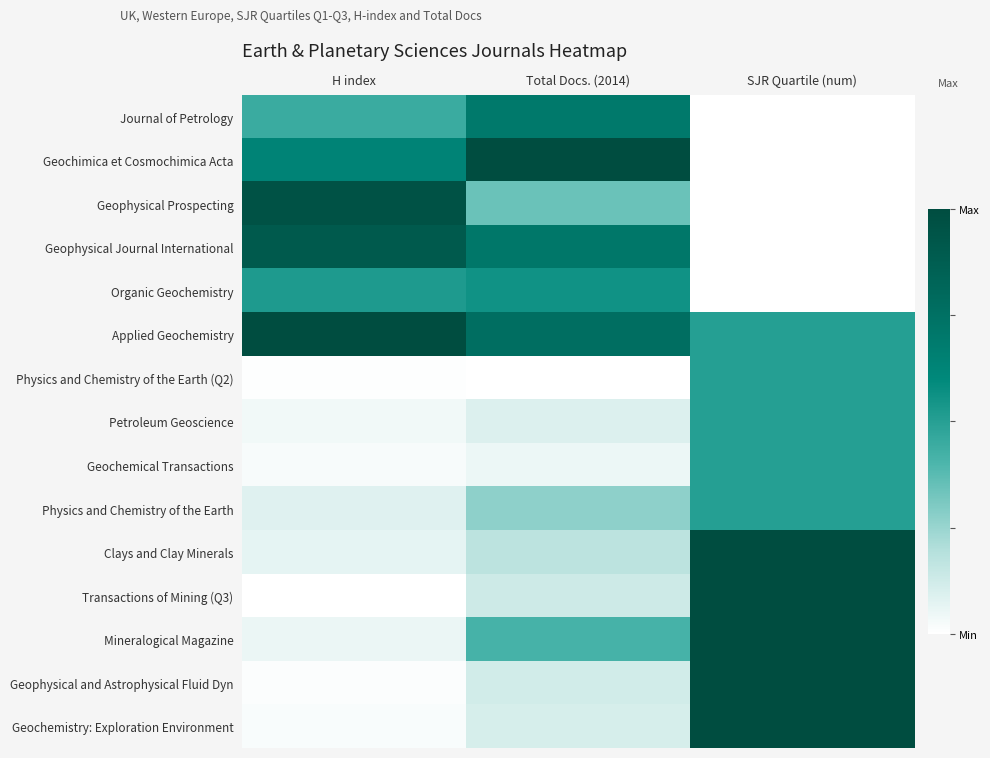

At SJR Quartile (num), list the series in order from largest to smallest.

Clays and Clay Minerals, Transactions of Mining (Q3), Mineralogical Magazine, Geophysical and Astrophysical Fluid Dyn, Geochemistry: Exploration Environment, Applied Geochemistry, Physics and Chemistry of the Earth (Q2), Petroleum Geoscience, Geochemical Transactions, Physics and Chemistry of the Earth, Journal of Petrology, Geochimica et Cosmochimica Acta, Geophysical Prospecting, Geophysical Journal International, Organic Geochemistry